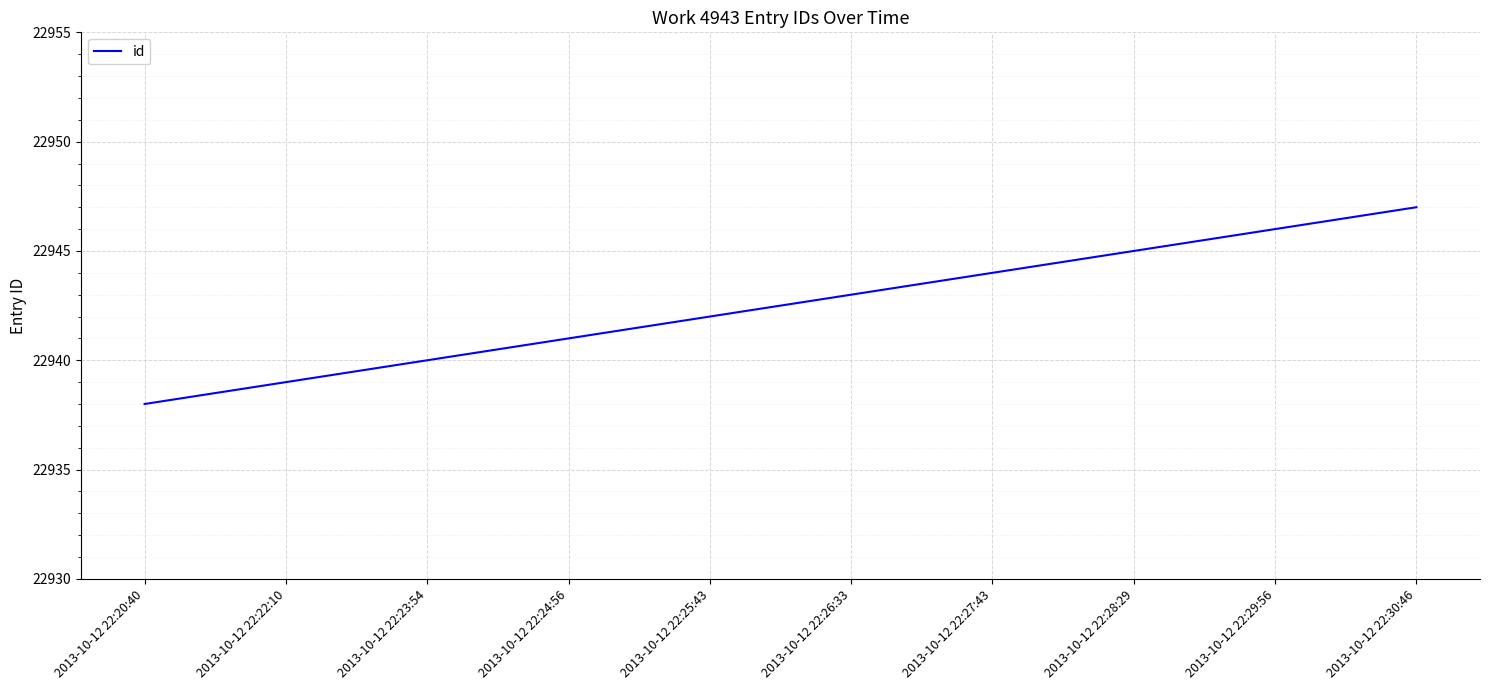

What is the difference between the values at 2013-10-12 22:28:29 and 2013-10-12 22:27:43?

1